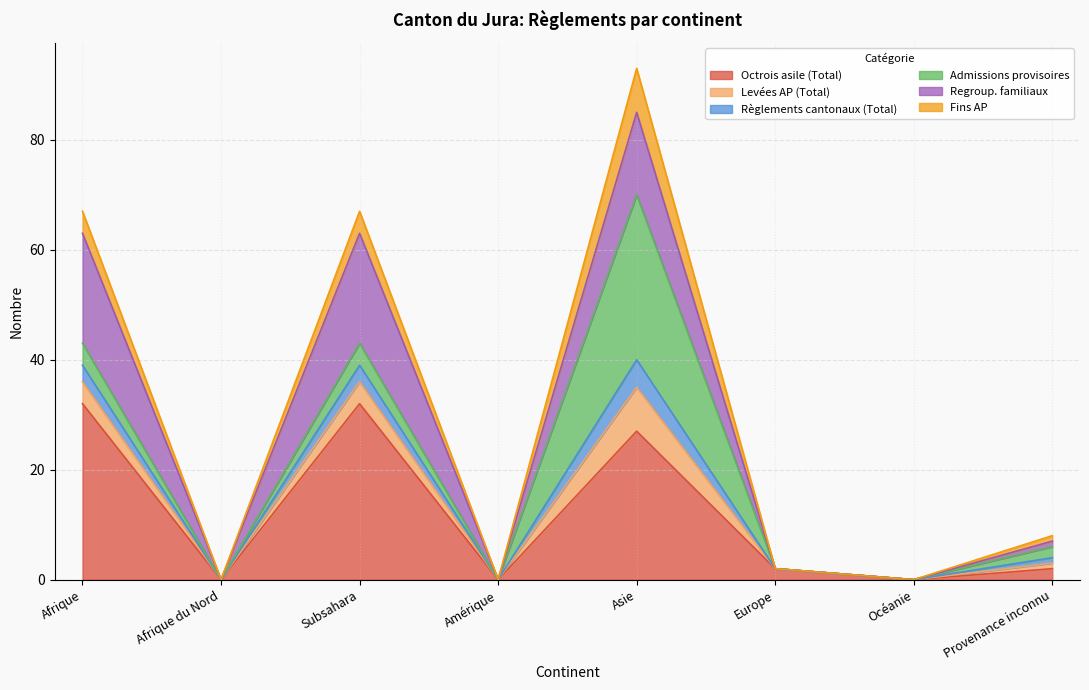

True or false: Regroup. familiaux and Levées AP (Total) cross at least once.

False